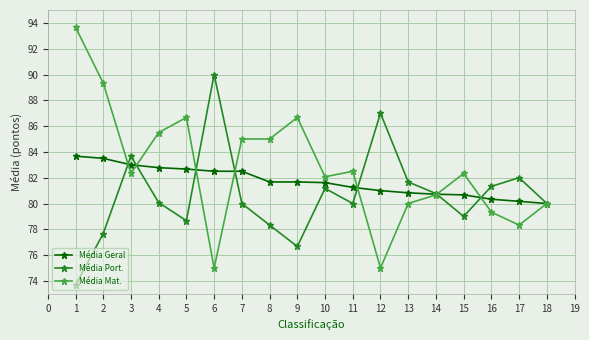

What is the value of the Média Port. point at the 7th from the left?

80.0